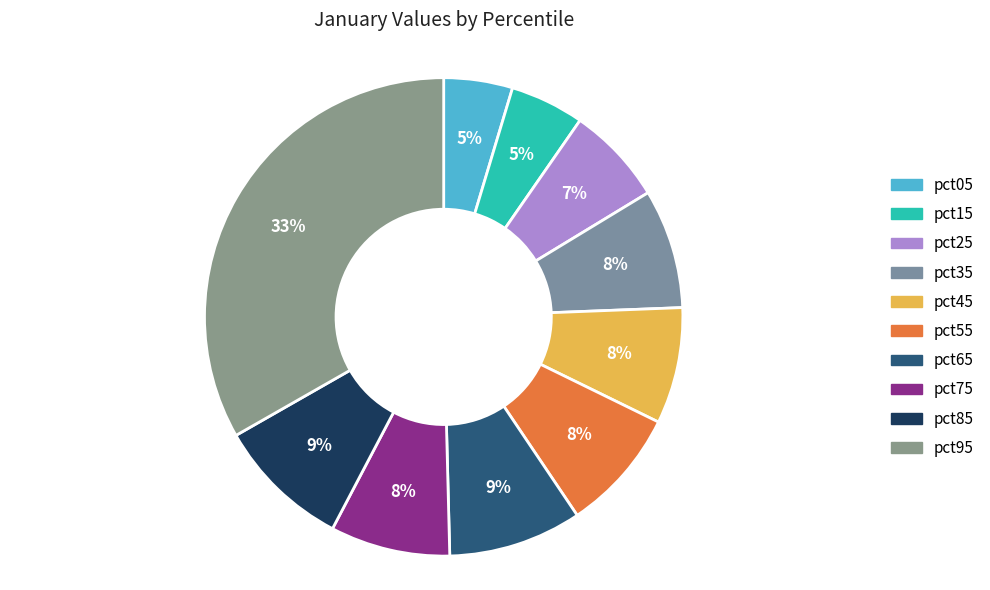

To the nearest percent, what portion does pct15 represent?

5%